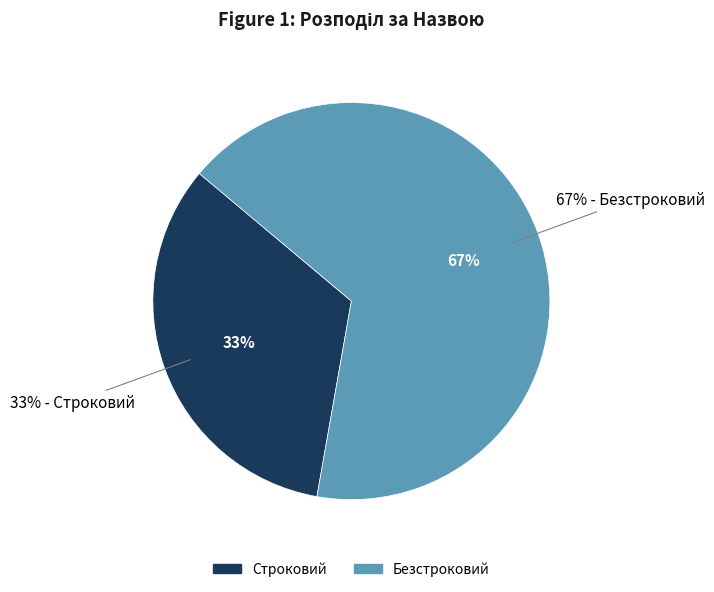

Which category has the smallest portion of the pie?

Строковий